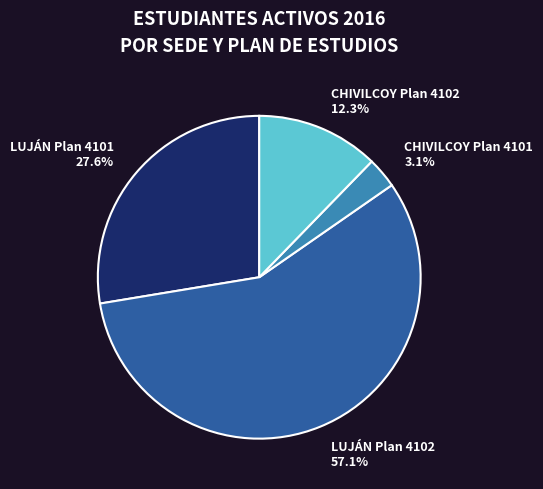

To the nearest percent, what portion does LUJÁN Plan 4102 represent?

57%